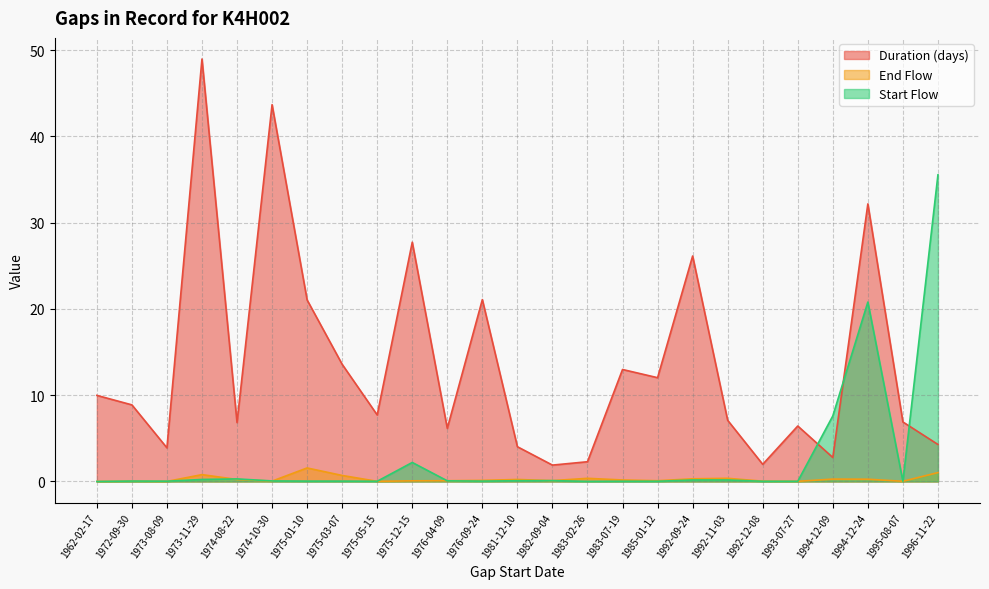

Reading left to right, transcribe all the data shown in this chart.

Duration (days): 1962-02-17=10.0	1972-09-30=8.9	1973-08-09=3.9	1973-11-29=49.0	1974-08-22=6.8	1974-10-30=43.7	1975-01-10=21.0	1975-03-07=13.6	1975-05-15=7.7	1975-12-15=27.7	1976-04-09=6.2	1976-09-24=21.1	1981-12-10=4.0	1982-09-04=1.9	1983-02-26=2.3	1983-07-19=13.0	1985-01-12=12.0	1992-09-24=26.1	1992-11-03=7.1	1992-12-08=2.0	1993-07-27=6.4	1994-12-09=2.8	1994-12-24=32.2	1995-08-07=6.9	1996-11-22=4.3
End Flow: 1962-02-17=0.0	1972-09-30=0.0	1973-08-09=0.0	1973-11-29=0.8	1974-08-22=0.2	1974-10-30=0.0	1975-01-10=1.6	1975-03-07=0.7	1975-05-15=0.0	1975-12-15=0.1	1976-04-09=0.1	1976-09-24=0.1	1981-12-10=0.2	1982-09-04=0.1	1983-02-26=0.4	1983-07-19=0.2	1985-01-12=0.1	1992-09-24=0.3	1992-11-03=0.4	1992-12-08=0.0	1993-07-27=0.0	1994-12-09=0.3	1994-12-24=0.3	1995-08-07=0.0	1996-11-22=1.0
Start Flow: 1962-02-17=0.0	1972-09-30=0.0	1973-08-09=0.0	1973-11-29=0.2	1974-08-22=0.3	1974-10-30=0.1	1975-01-10=0.0	1975-03-07=0.0	1975-05-15=0.0	1975-12-15=2.2	1976-04-09=0.1	1976-09-24=0.0	1981-12-10=0.1	1982-09-04=0.1	1983-02-26=0.0	1983-07-19=0.0	1985-01-12=0.0	1992-09-24=0.2	1992-11-03=0.2	1992-12-08=0.0	1993-07-27=0.0	1994-12-09=7.6	1994-12-24=20.8	1995-08-07=0.0	1996-11-22=35.5